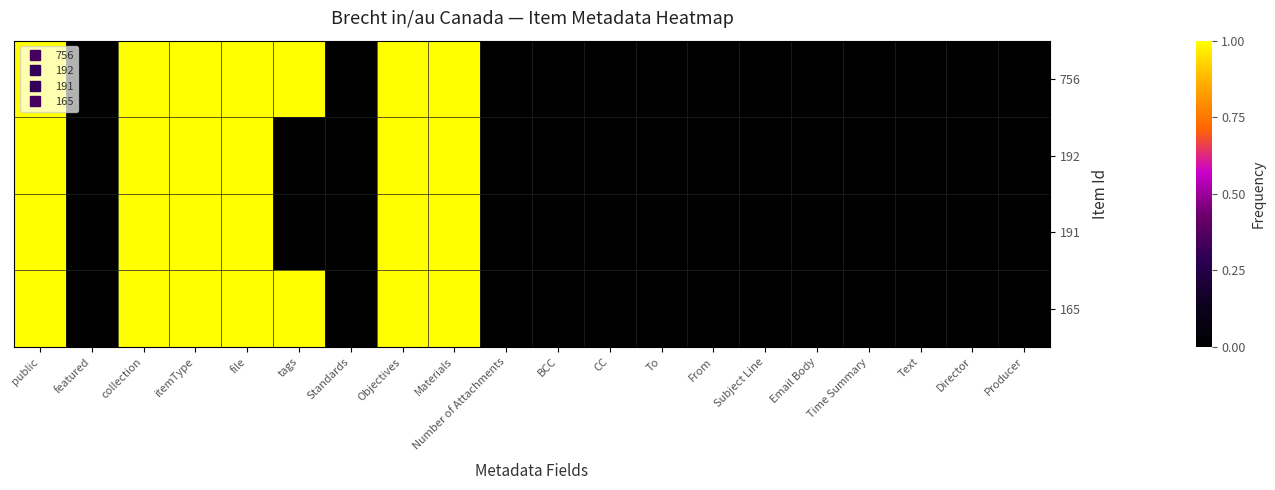

Which series has the largest range (max minus min)?

756